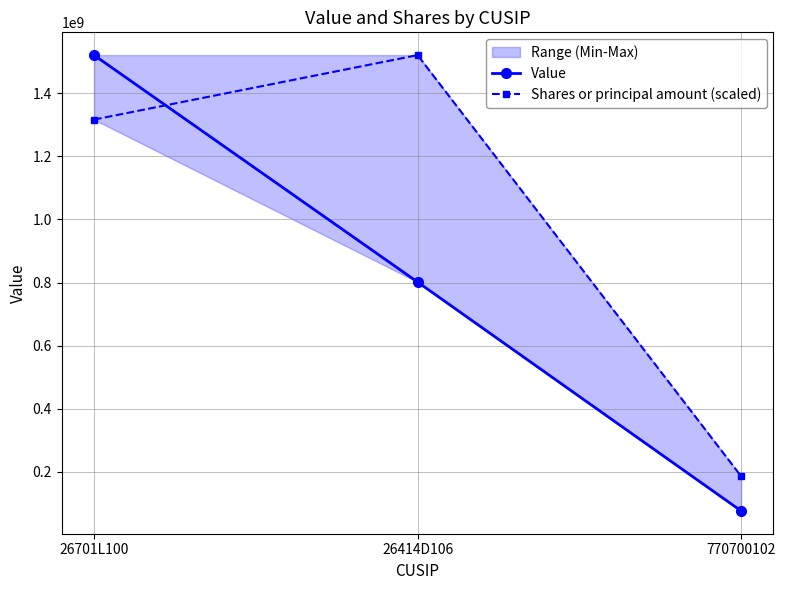

What is the sum of the Shares or principal amount (scaled) values at 26701L100 and 770700102?

1502267346.4